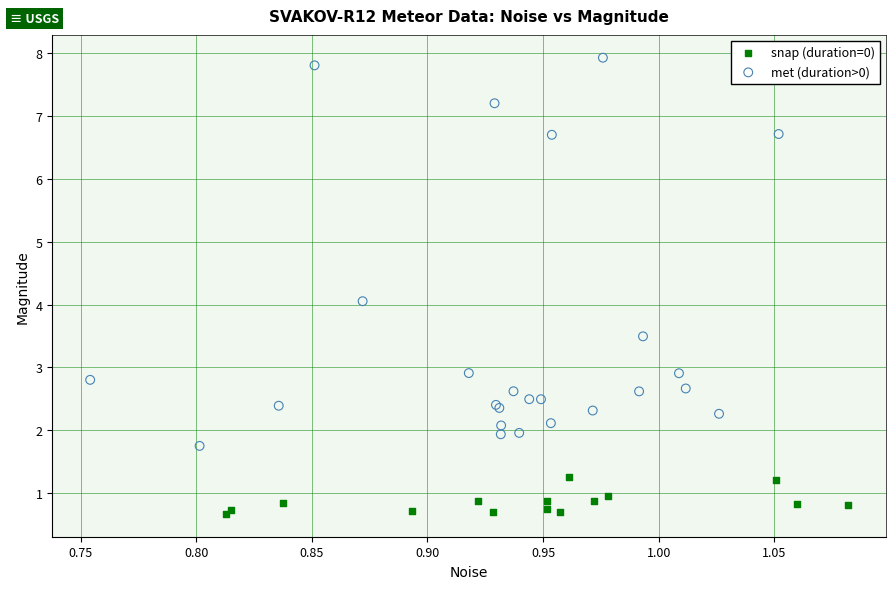

Which series has the widest spread of Y values?

met (duration>0)